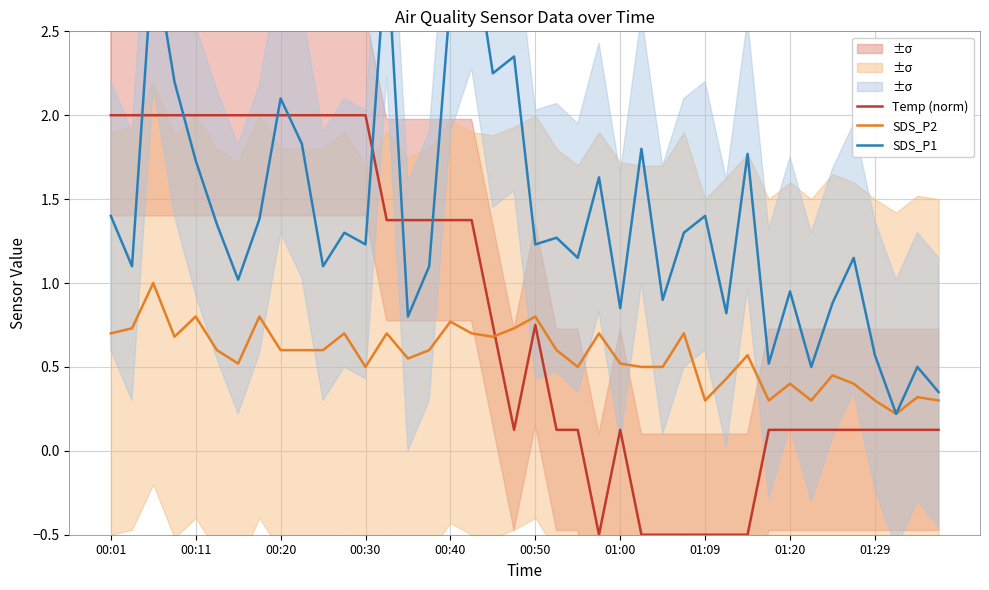

True or false: SDS_P2 has a value of 0.7 at 00:01.

True